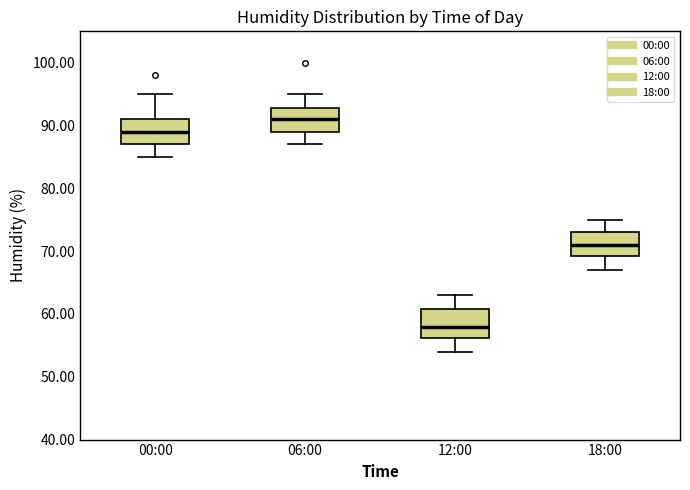

Reading left to right, transcribe this box plot: for each box, give where its median line is, the range the box spans, and where its two whiskers end, as read against the y-axis. The values are not printed on the chart, so give them approximately, as read against the axis.

00:00: median 89, box 87 to 91, whiskers 85 to 95
06:00: median 91, box 89 to 93, whiskers 87 to 95
12:00: median 58, box 56 to 61, whiskers 54 to 63
18:00: median 71, box 69 to 73, whiskers 67 to 75